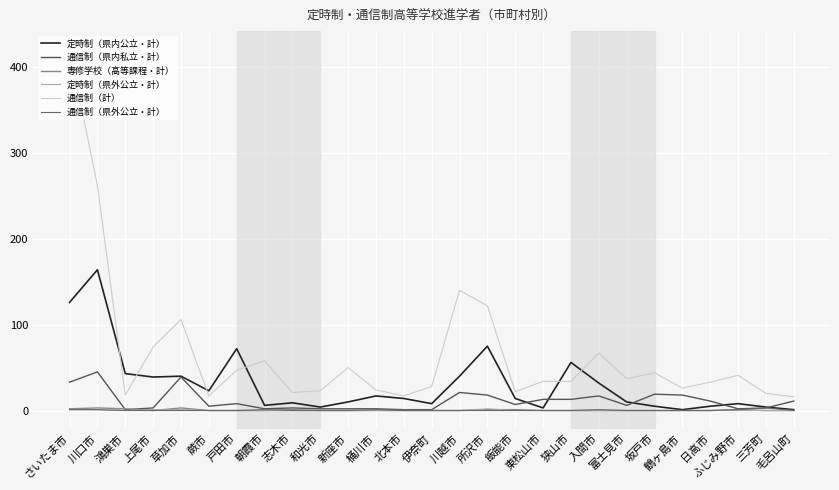

Reading left to right, list all the values displayed in this chart.

定時制（県内公立・計）: 126	164	43	39	40	23	72	6	9	4	10	17	14	8	40	75	14	3	56	32	10	5	1	5	8	4	1
通信制（県内私立・計）: 33	45	1	3	39	5	8	2	3	2	2	2	1	1	21	18	7	13	13	17	6	19	18	11	2	3	11
専修学校（高等課程・計）: 2	3	2	0	3	0	0	0	1	0	0	0	0	0	0	1	1	0	0	0	0	0	0	0	1	0	0
定時制（県外公立・計）: 1	1	0	1	1	0	0	0	0	0	0	0	0	0	0	2	0	0	0	0	0	0	0	0	0	0	0
通信制（計）: 421	262	18	74	106	17	47	58	21	23	50	24	17	28	140	122	22	34	34	67	37	44	26	33	41	20	16
通信制（県外公立・計）: 1	1	0	0	0	0	0	1	0	0	0	1	0	0	0	0	0	0	0	1	0	0	0	0	1	3	0